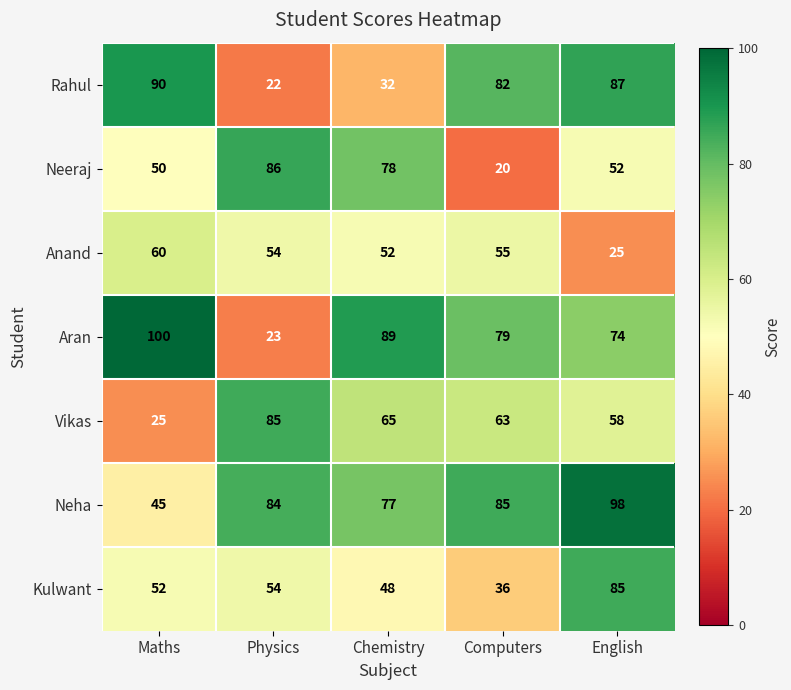

Rank the categories by Aran value from highest to lowest.

Maths, Chemistry, Computers, English, Physics